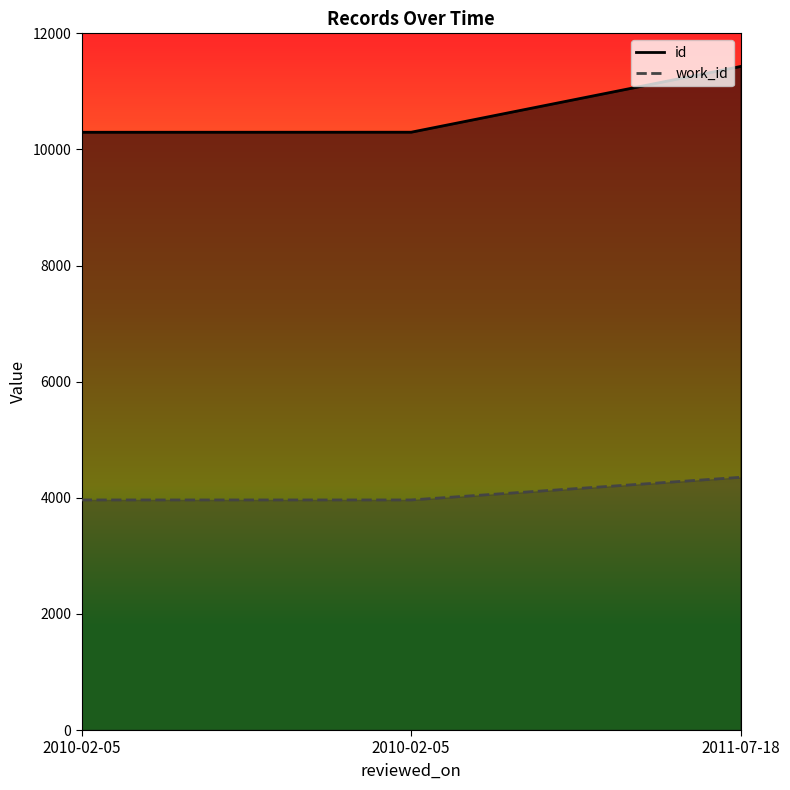

What is the spread (max minus min) of values at 2010-02-05?

6333